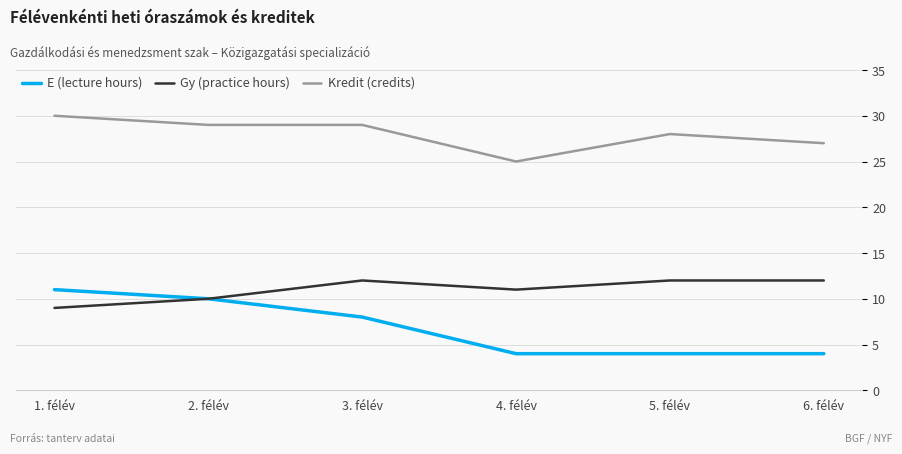

Is this an area chart (filled region under the line)?

No